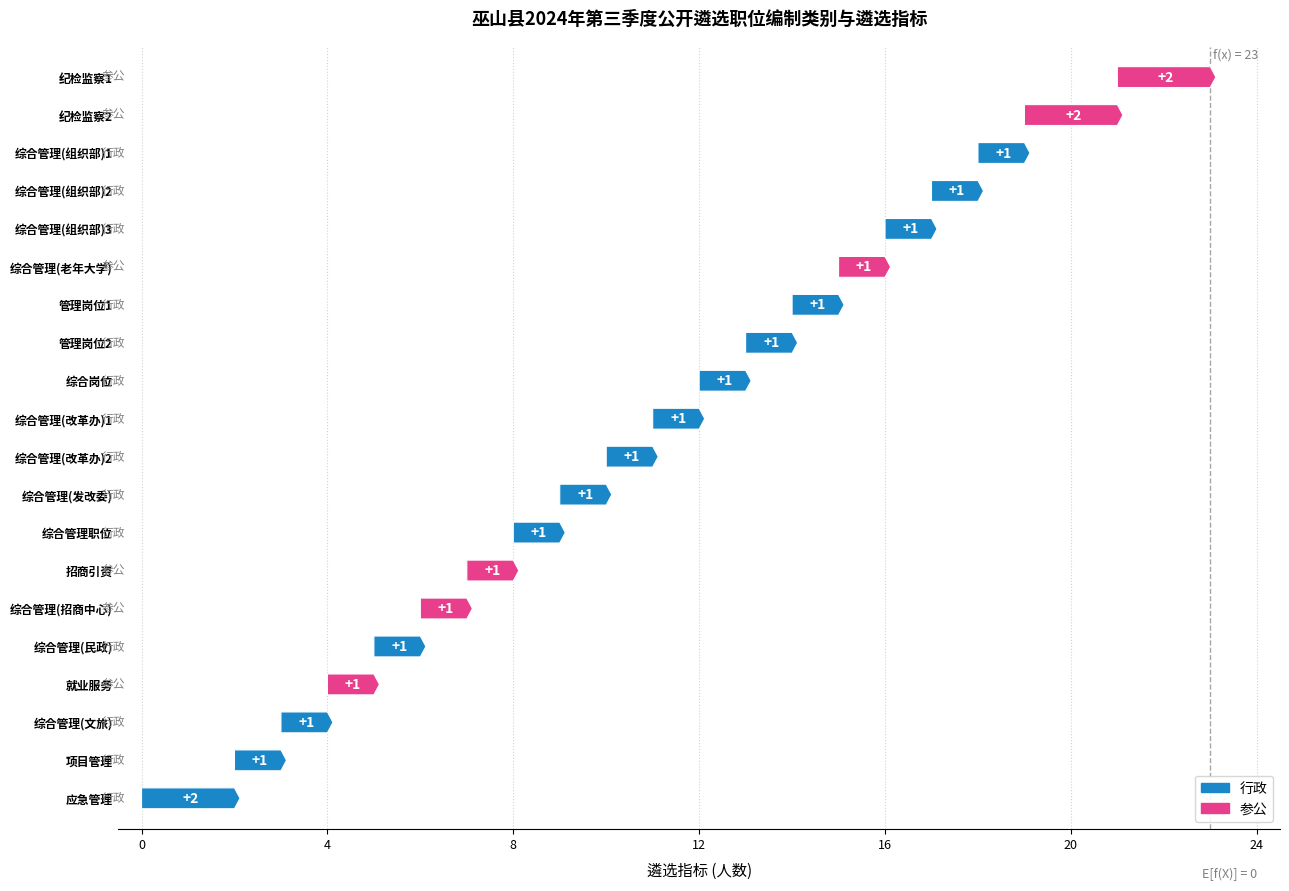

At 综合岗位, list the series in order from smallest to largest.

参公, 行政